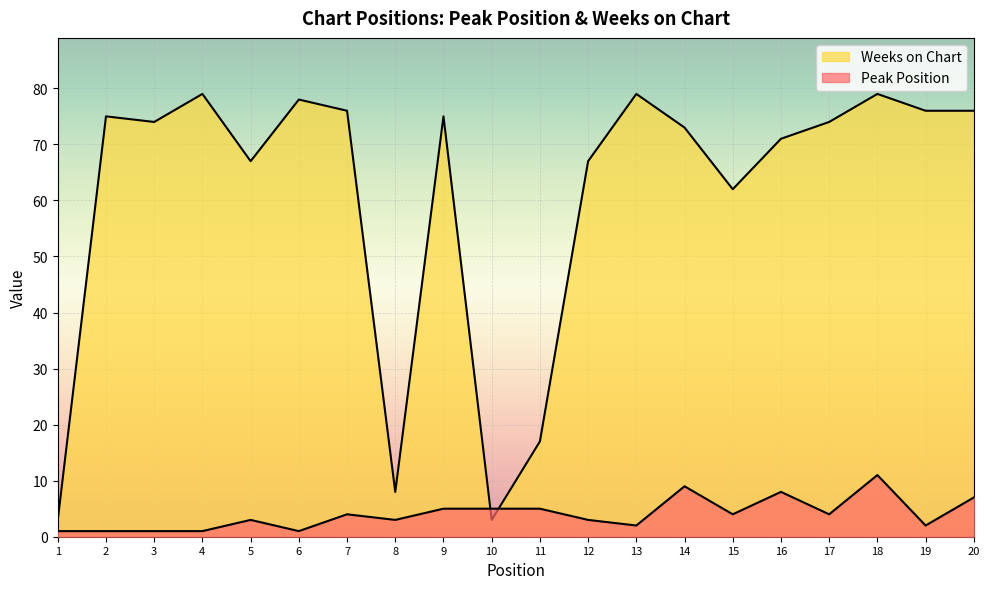

List the series in order of their overall mean, highest first.

Weeks on Chart, Peak Position